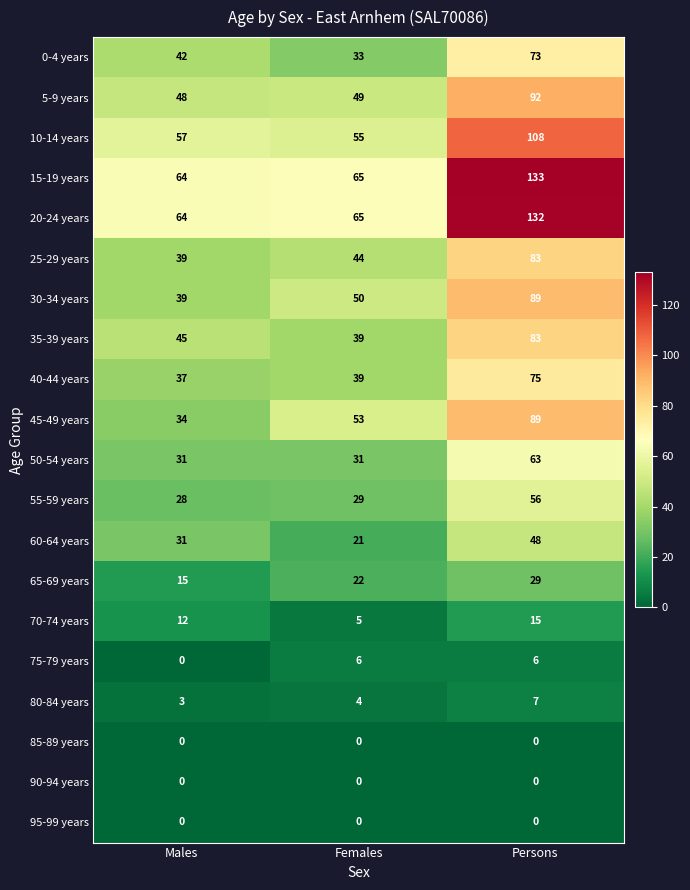

The 30-34 years series shows 39 at Males. True or false?

True